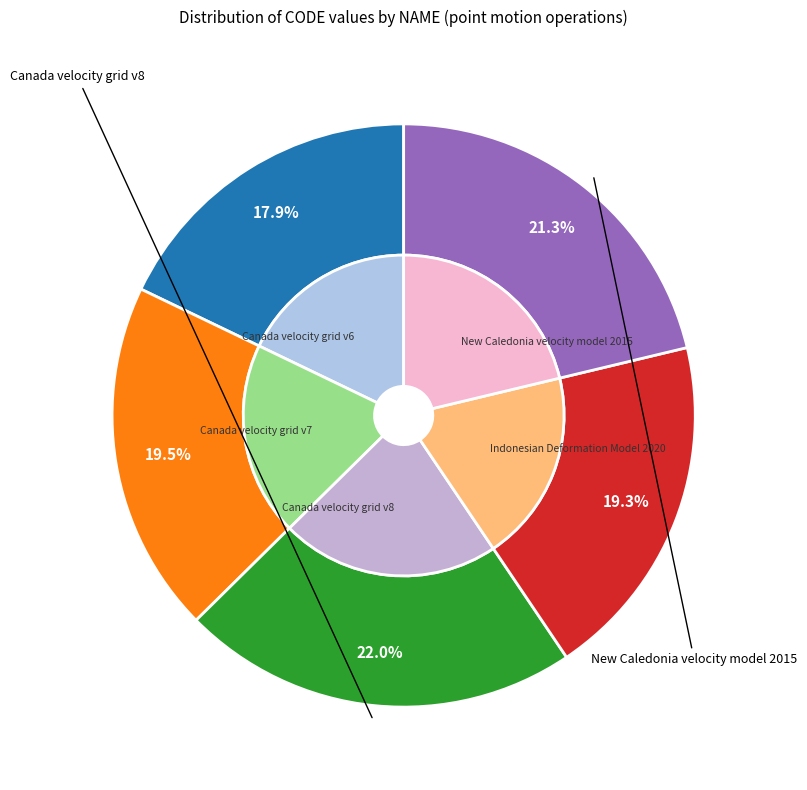

The New Caledonia velocity model 2015 slice represents 21% of the pie. True or false?

True